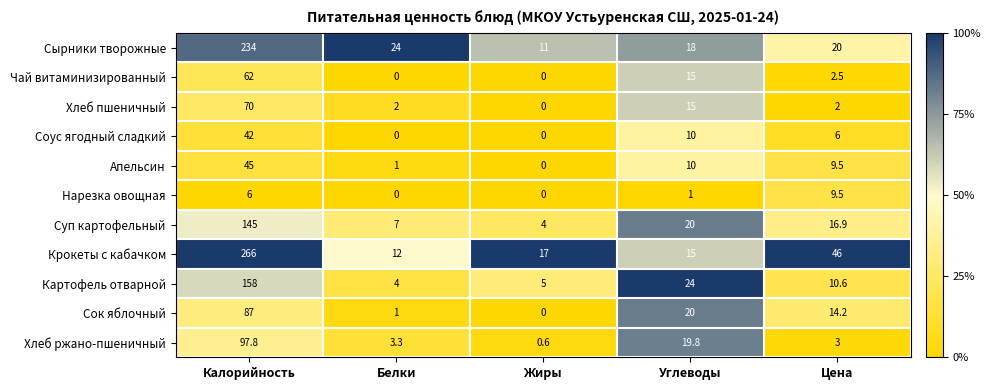

Which series changed the most between Жиры and Цена?

Крокеты с кабачком